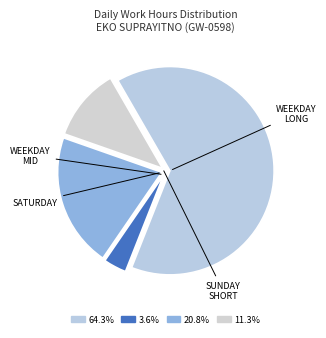

How many slices are in this pie chart?

4